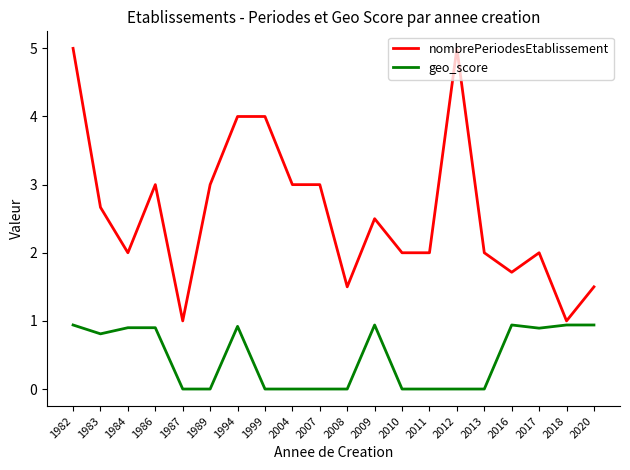

Rank the series by their average value, from highest to lowest.

nombrePeriodesEtablissement, geo_score